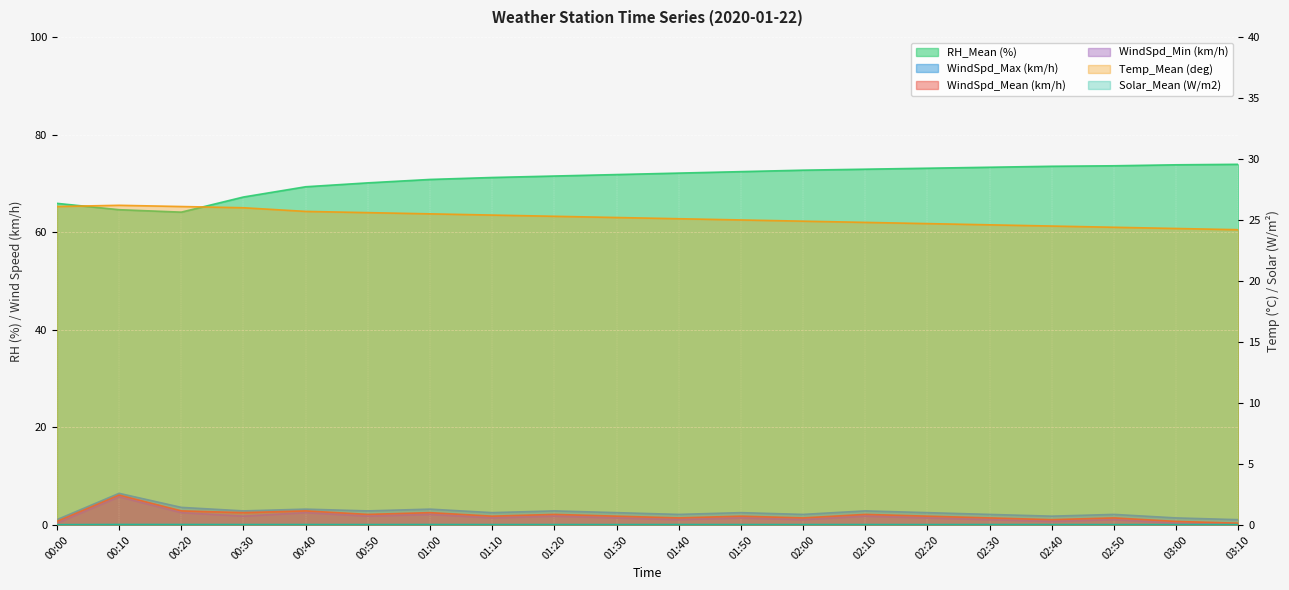

How many data points does each series have?

20